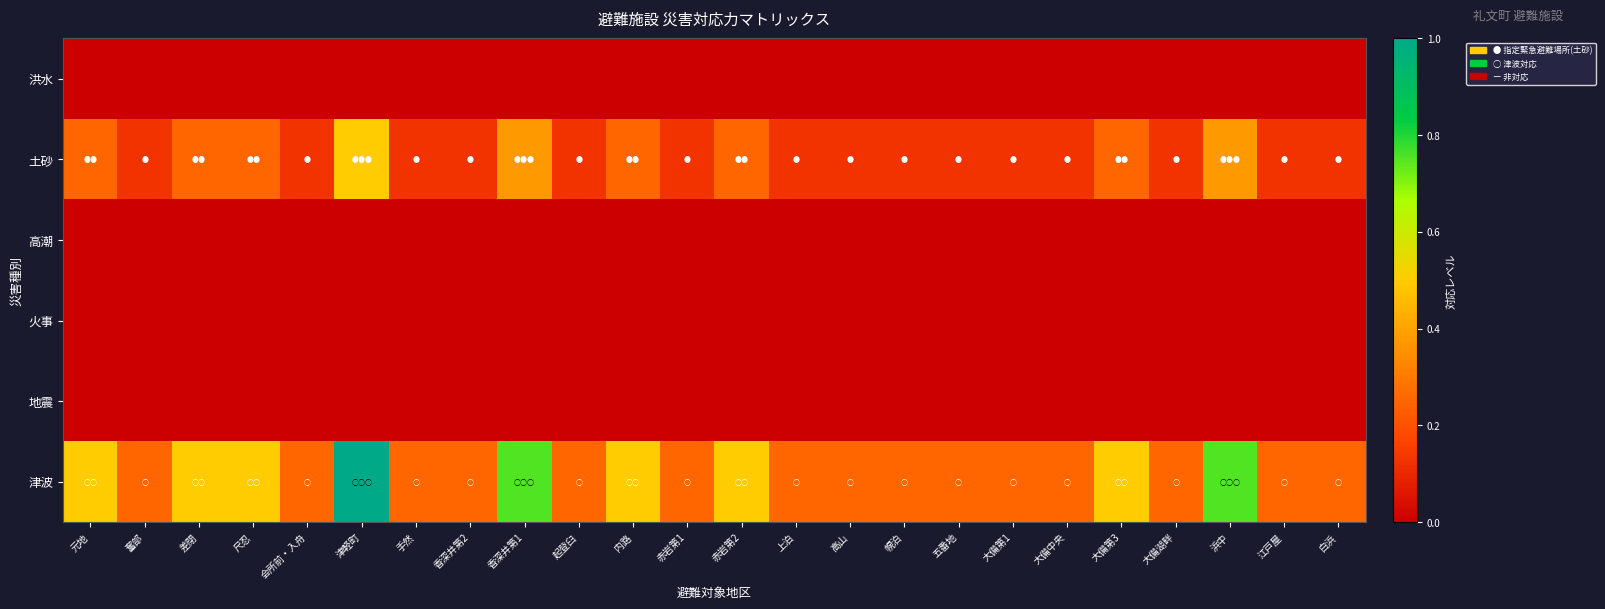

Which series has the widest spread of values?

津波